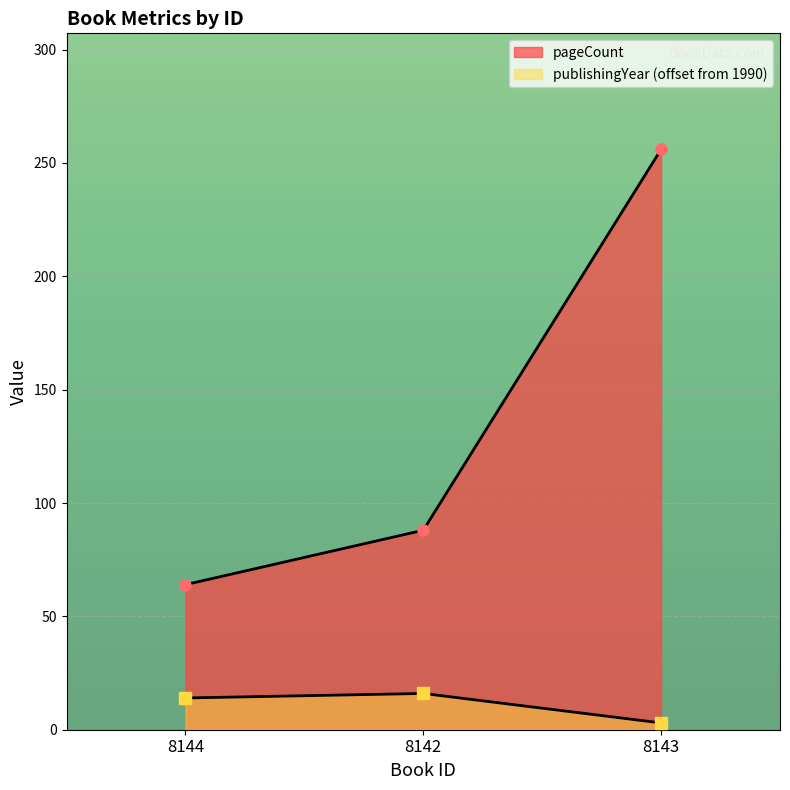

How many data points in publishingYear are less than 14?

1